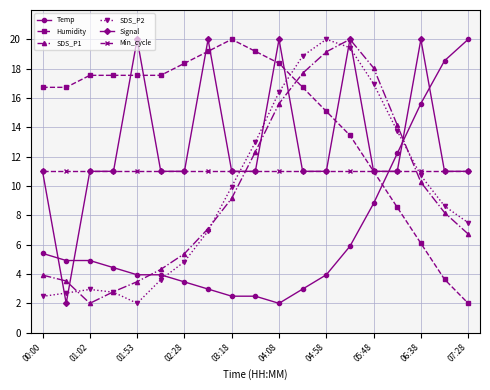

What is the value of the SDS_P2 point at the 2nd from the left?

2.7